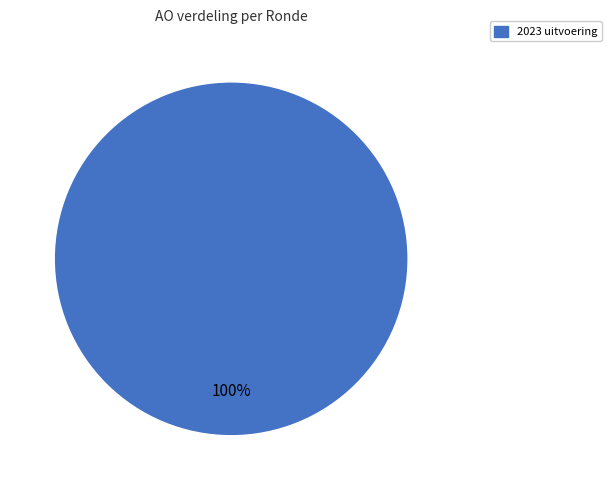

Is there any slice that represents more than half of the pie?

Yes